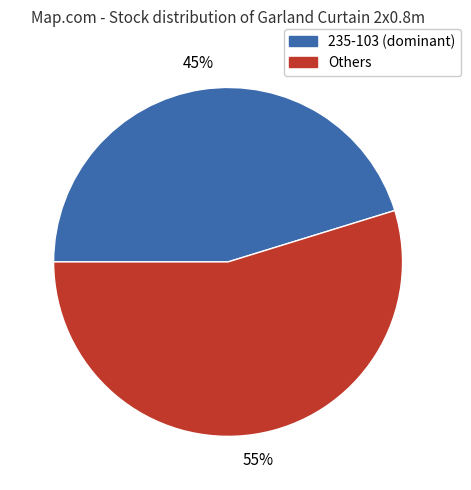

Is there a majority slice in this chart?

Yes